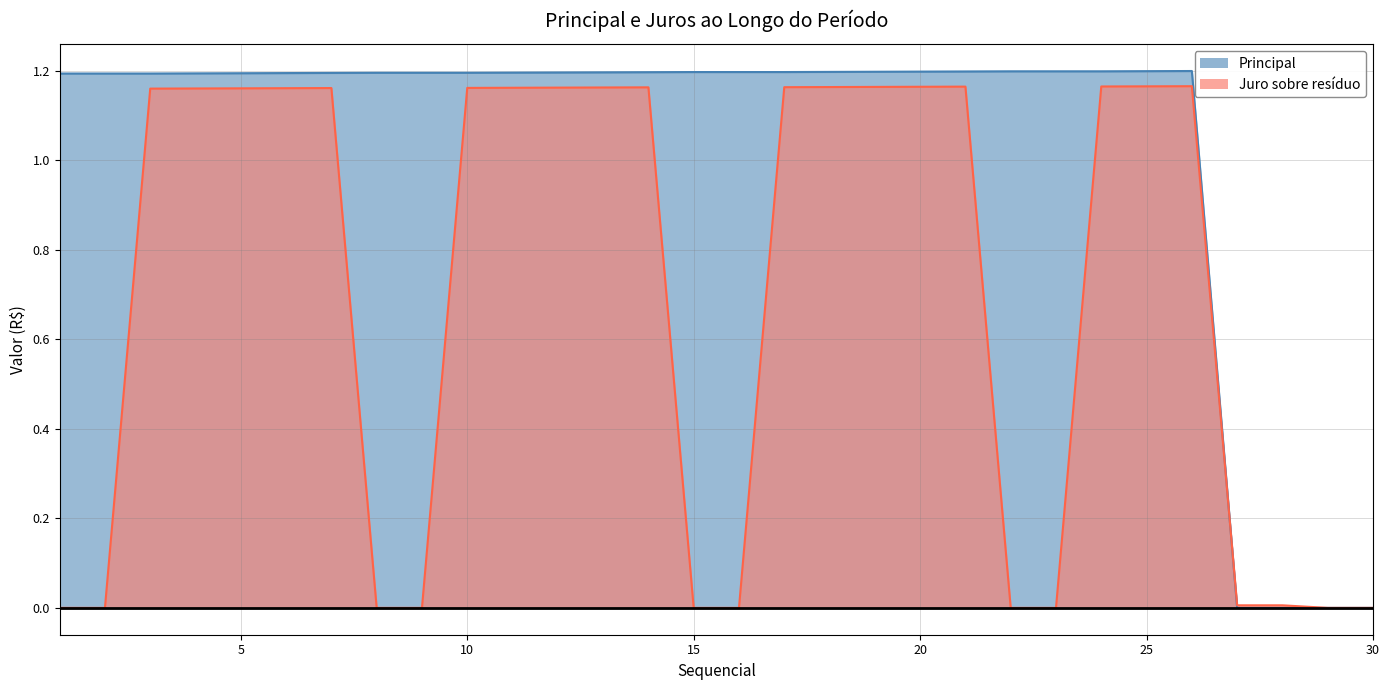

Does the chart have visible grid lines?

Yes